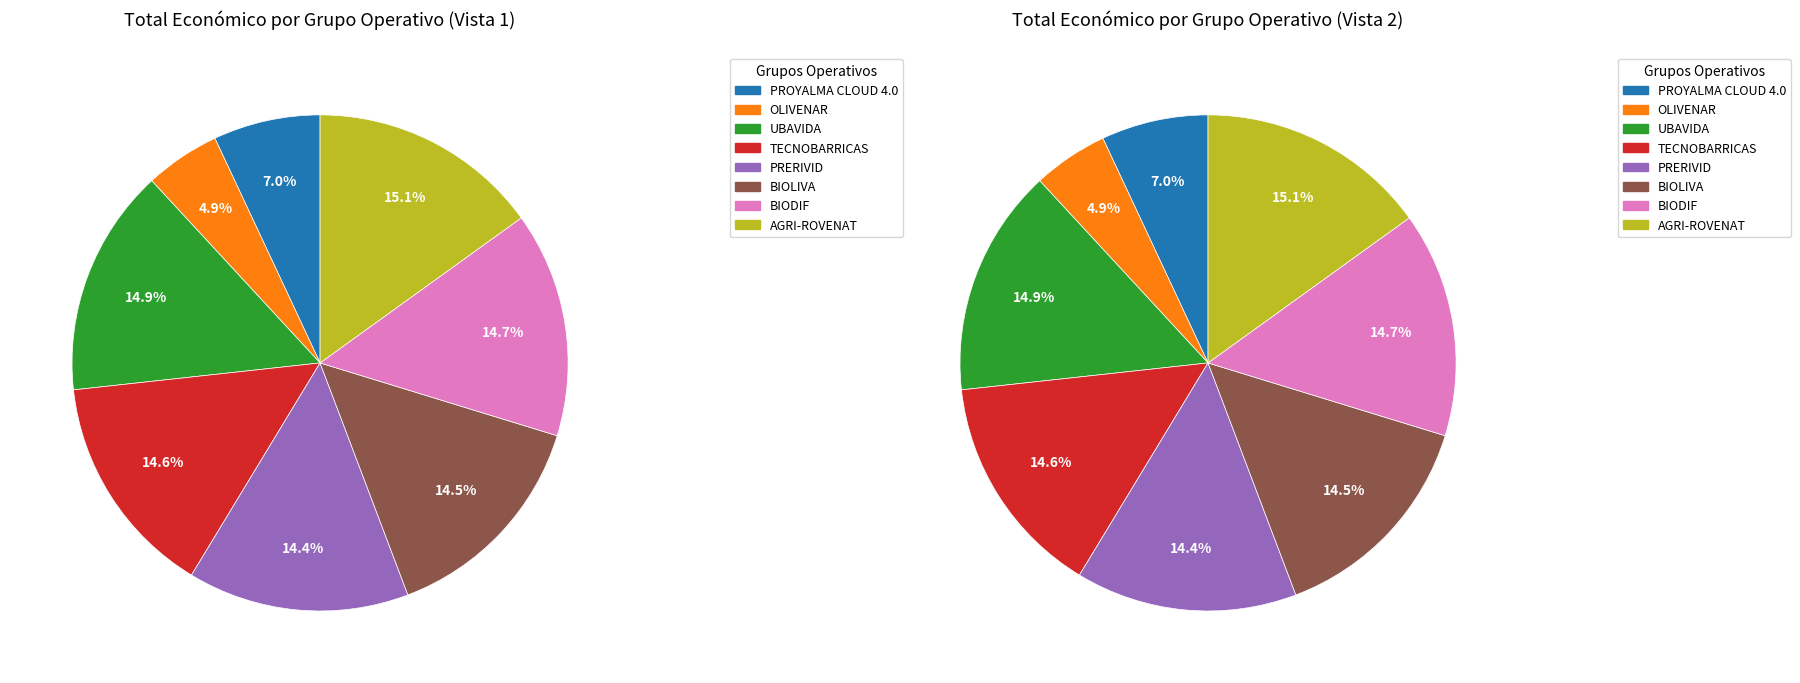

Is it true that BIODIF is 26% of the pie?

False